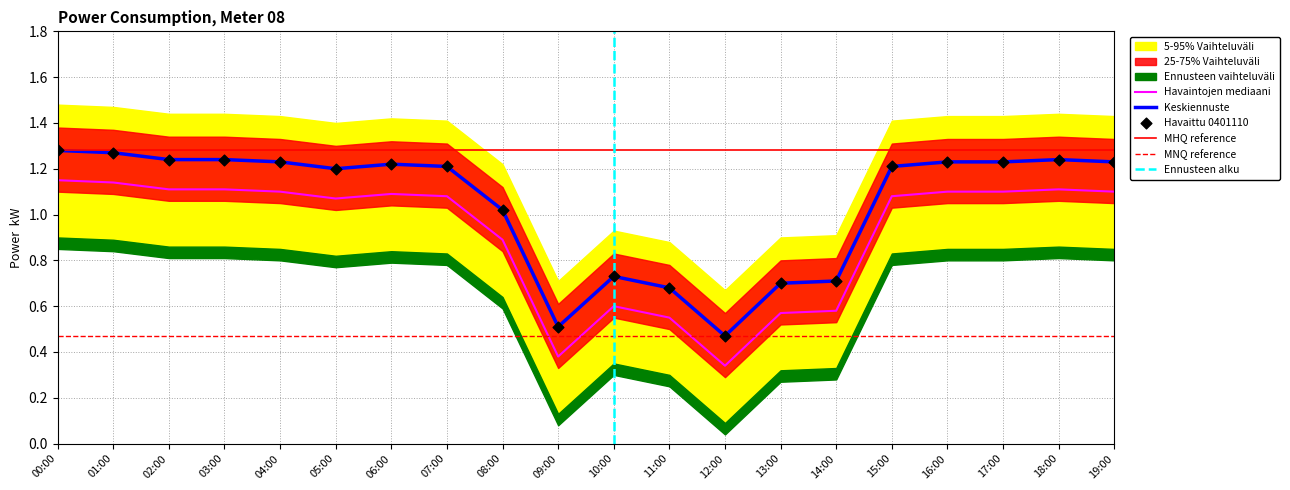

True or false: Havaintojen mediaani and Keskiennuste intersect in this chart.

False